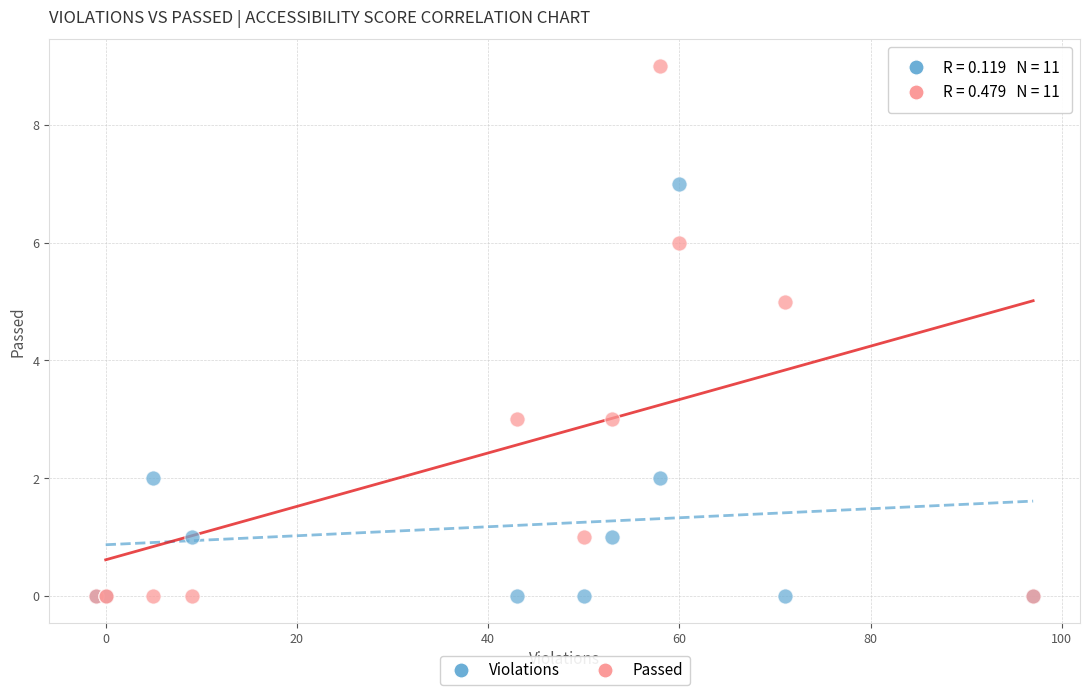

What are all the series names shown in the legend?

Violations, Passed